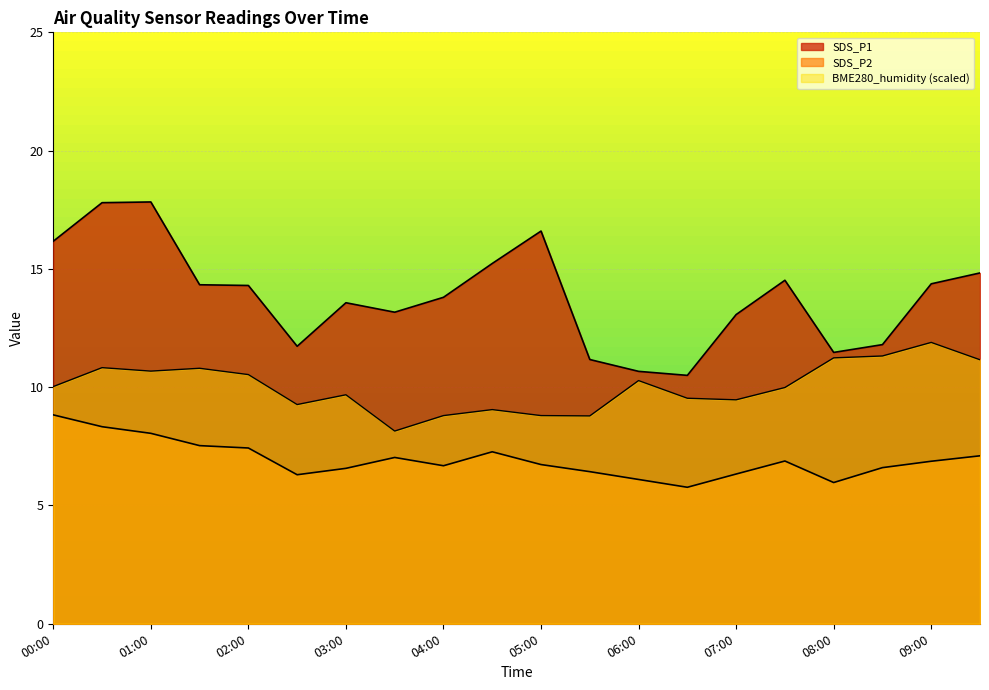

What is the value of the BME280_humidity point at the 15th from the left?

9.5